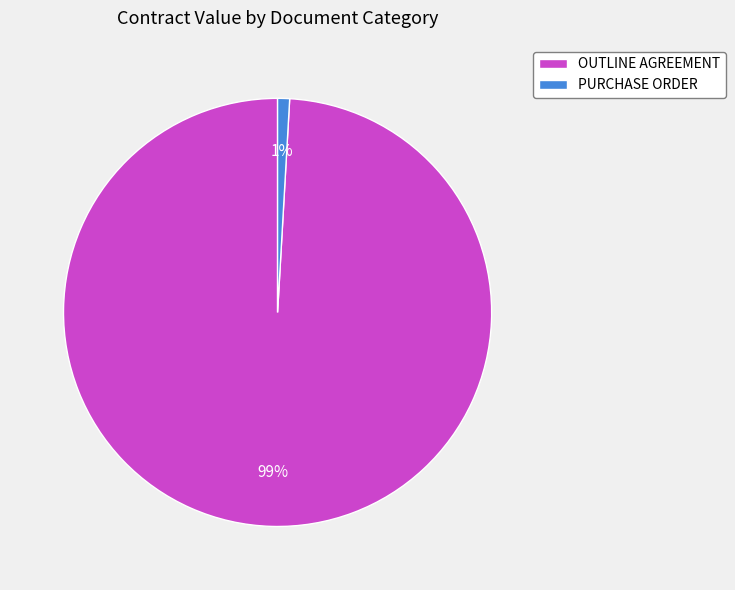

To the nearest percent, what is the average slice percentage?

50%